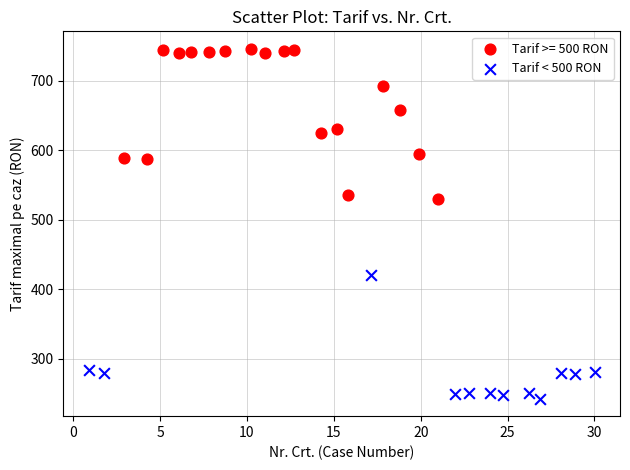

Which series has the largest Y range (max minus min)?

Tarif >= 500 RON